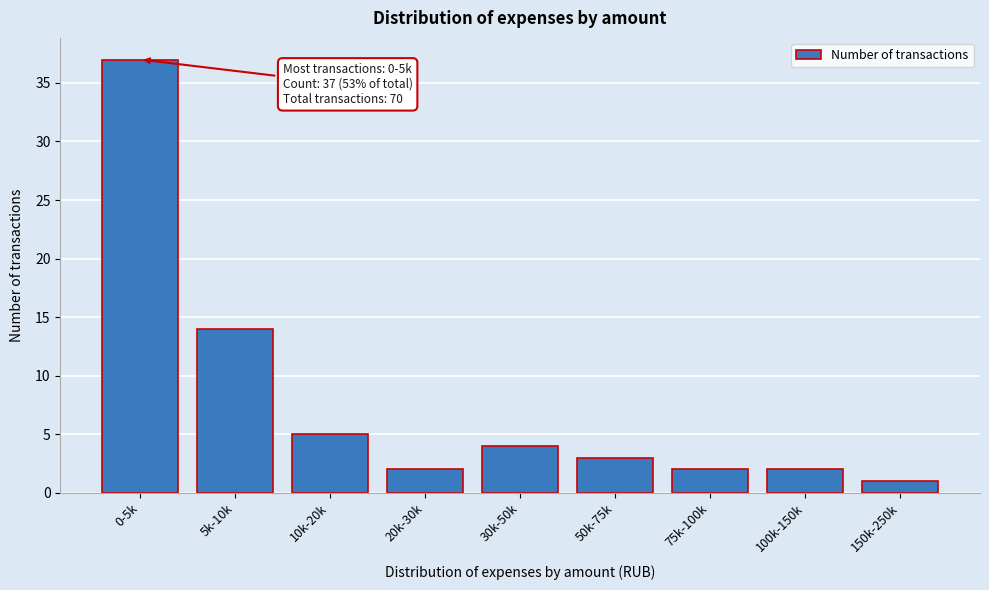

Reading right to left, what are all the values shown in this chart?

150k-250k=1	100k-150k=2	75k-100k=2	50k-75k=3	30k-50k=4	20k-30k=2	10k-20k=5	5k-10k=14	0-5k=37